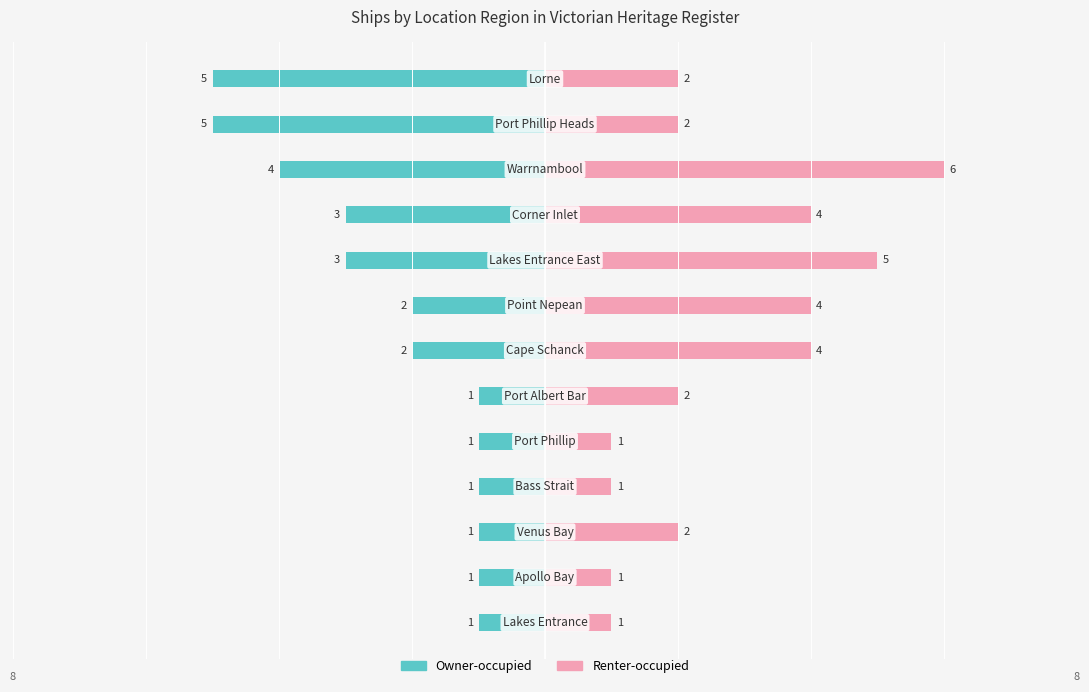

Which series has the largest total across all categories?

Renter-occupied